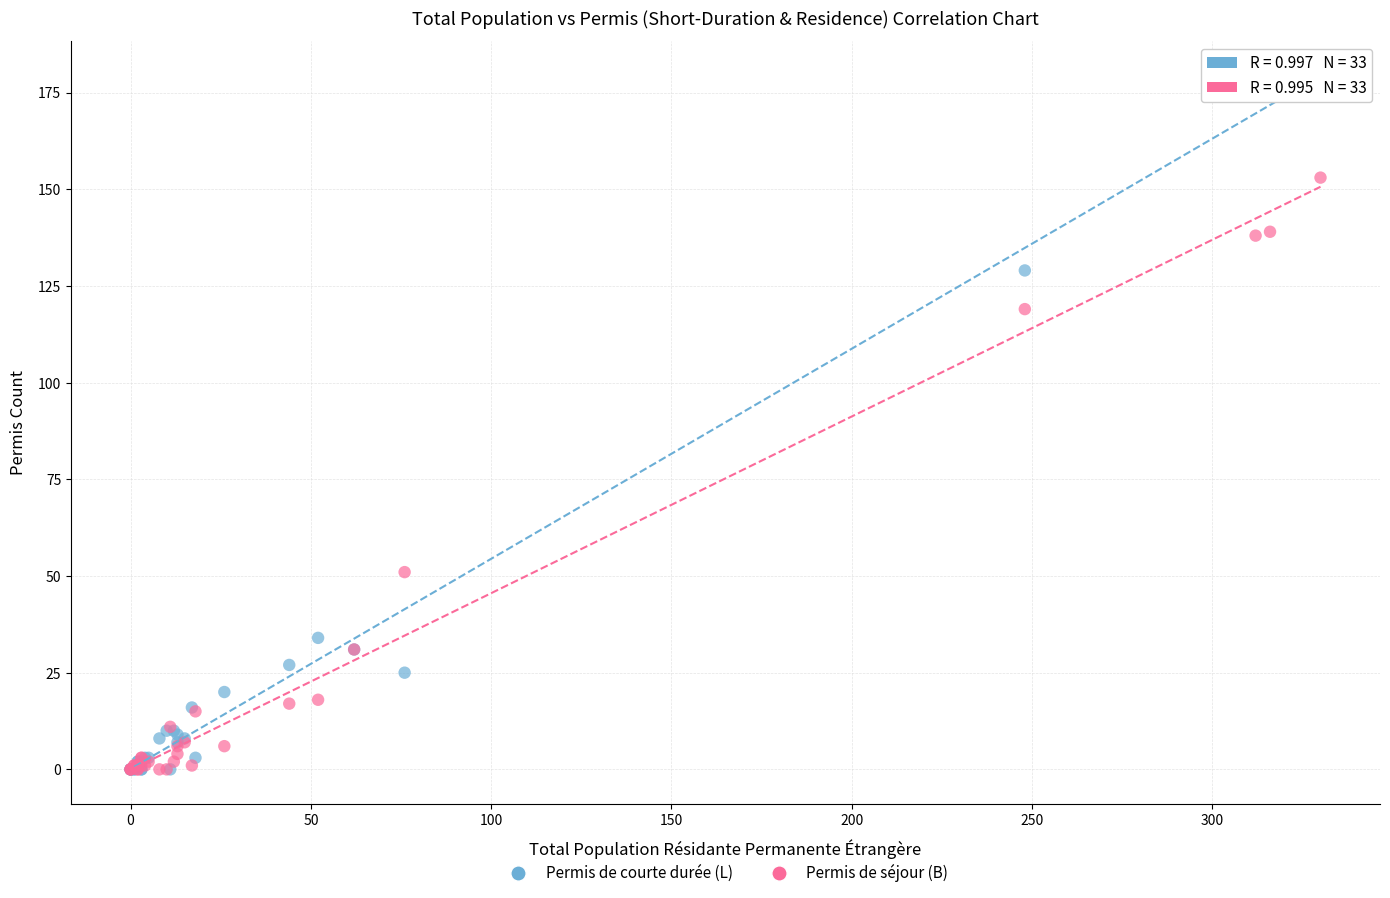

In the Permis de courte durée (L) series, what Y value is closest to 88?

129